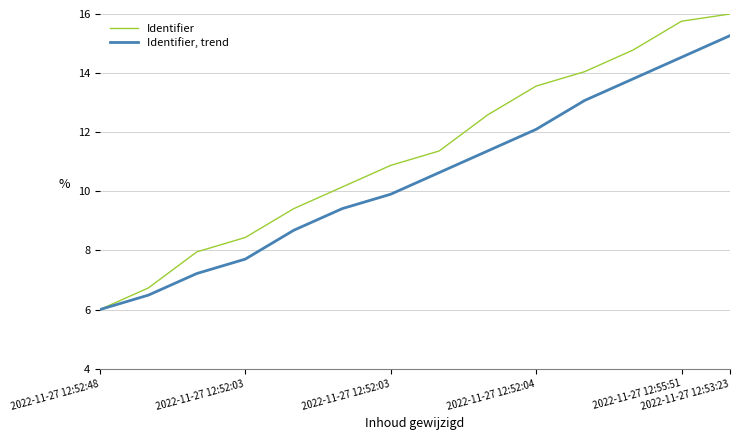

Which series has the largest total across all categories?

Identifier